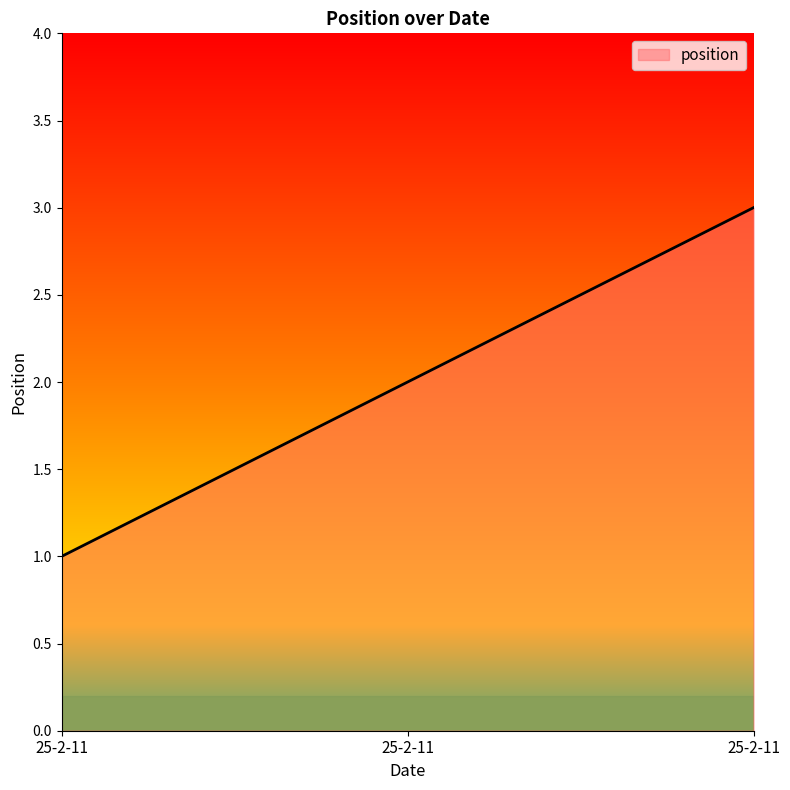

Reading left to right, what are all the values shown in this chart?

25-2-11=1	25-2-11=2	25-2-11=3